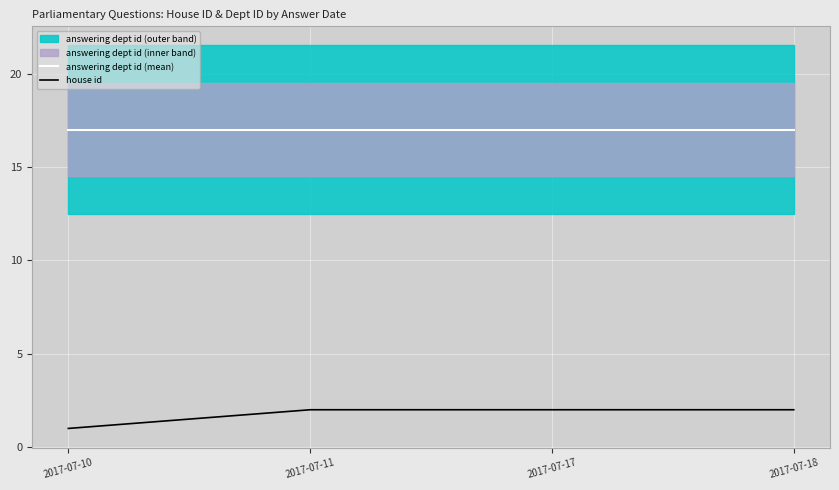

Between 2017-07-10 and 2017-07-17, which series saw the biggest shift?

house id